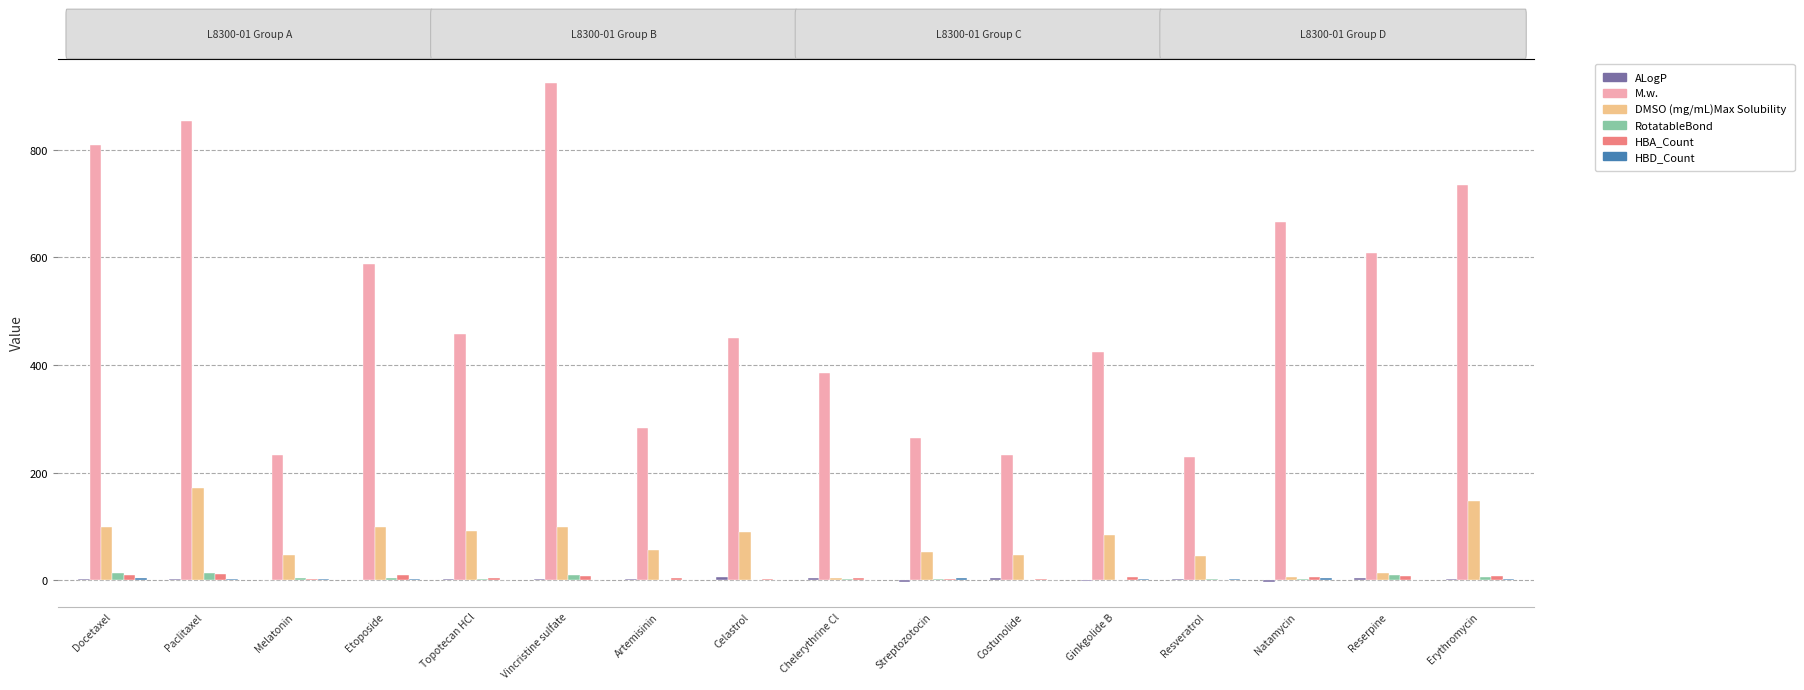

Between Resveratrol and Reserpine, which series saw the biggest shift?

M.w.